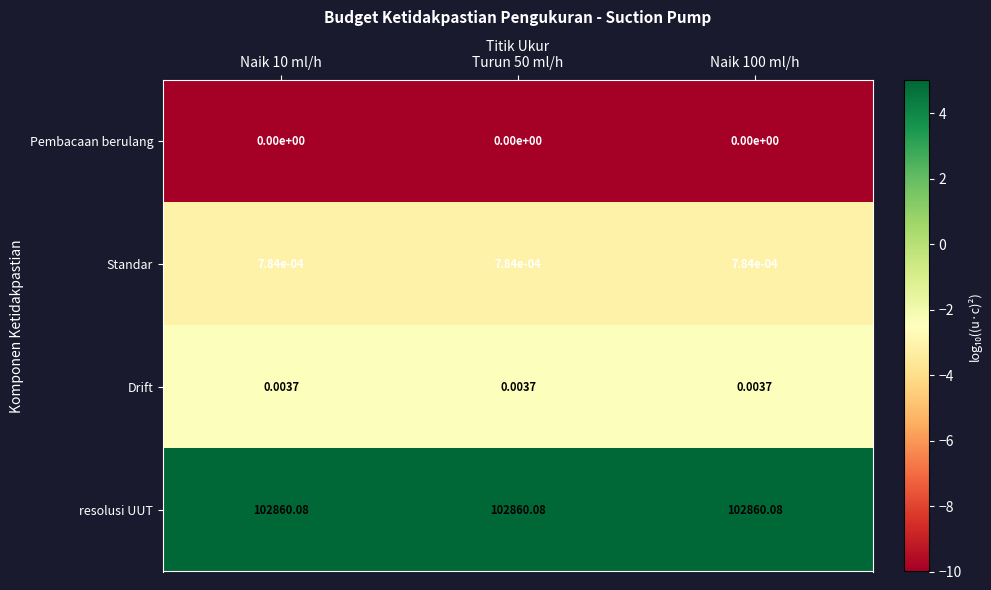

What is the maximum value shown in the chart?

102860.1